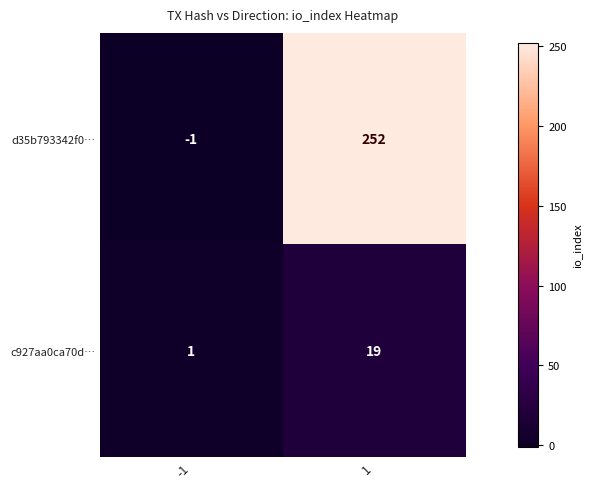

What is the minimum value shown in the chart?

-1